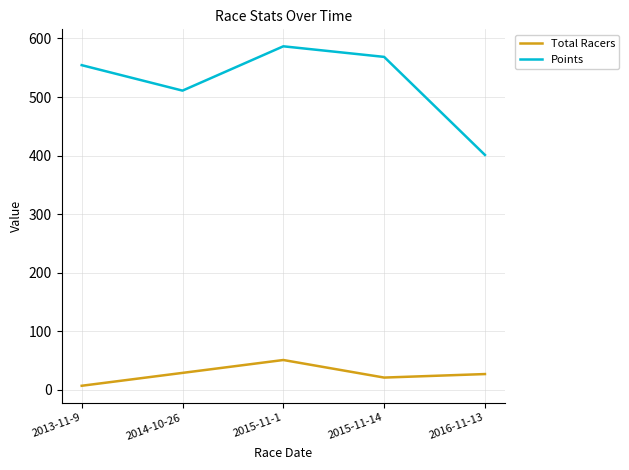

True or false: Points has a value of 568.6 at 2015-11-14.

True